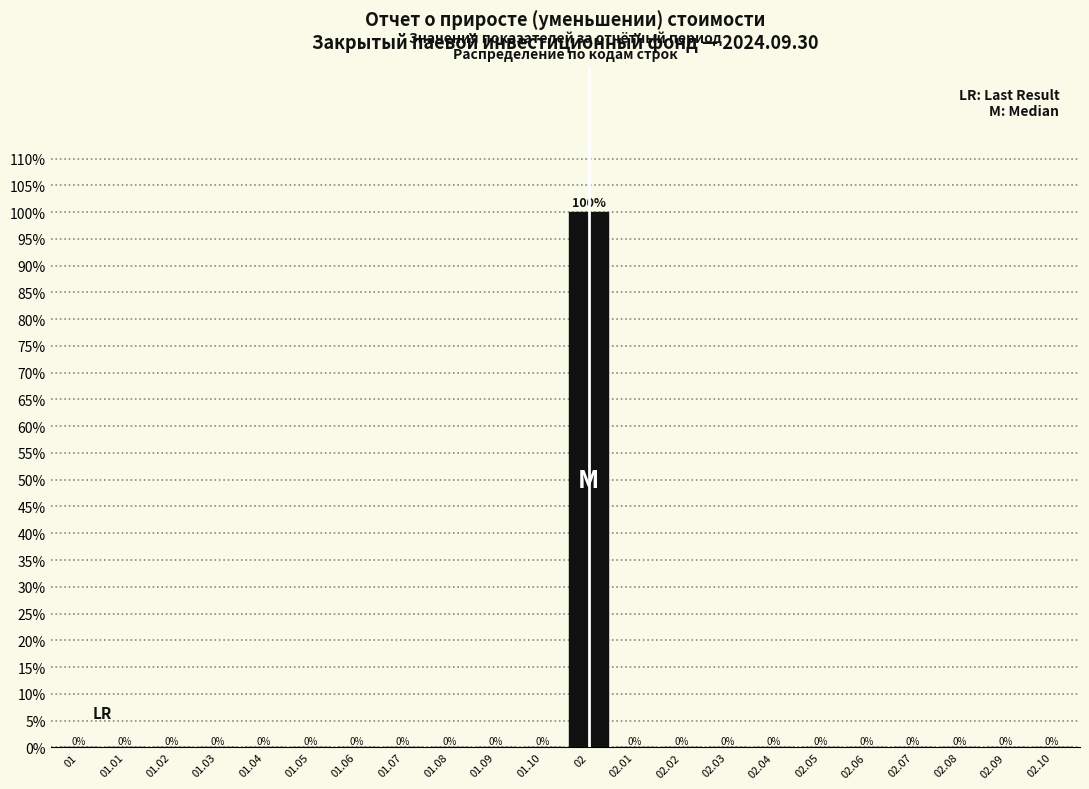

Reading left to right, what are all the values shown in this chart?

01=0	01.01=0	01.02=0	01.03=0	01.04=0	01.05=0	01.06=0	01.07=0	01.08=0	01.09=0	01.10=0	02=100	02.01=0	02.02=0	02.03=0	02.04=0	02.05=0	02.06=0	02.07=0	02.08=0	02.09=0	02.10=0